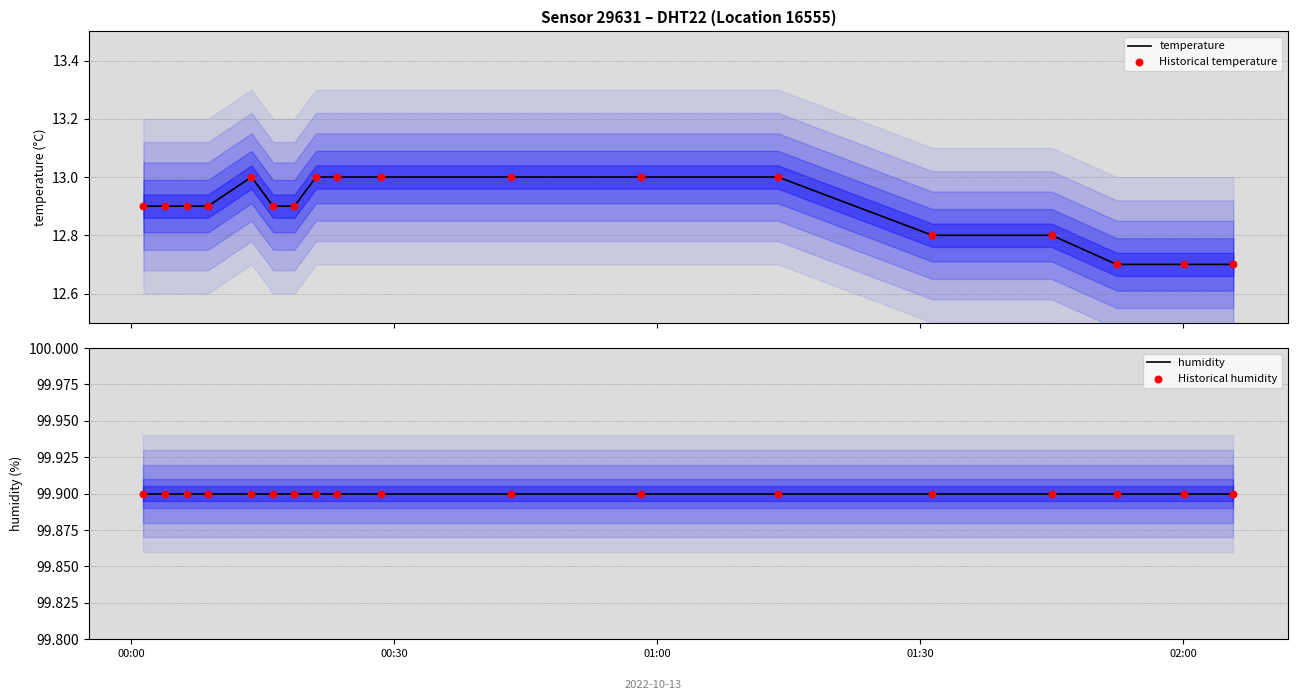

Which series contains the highest Y value?

humidity